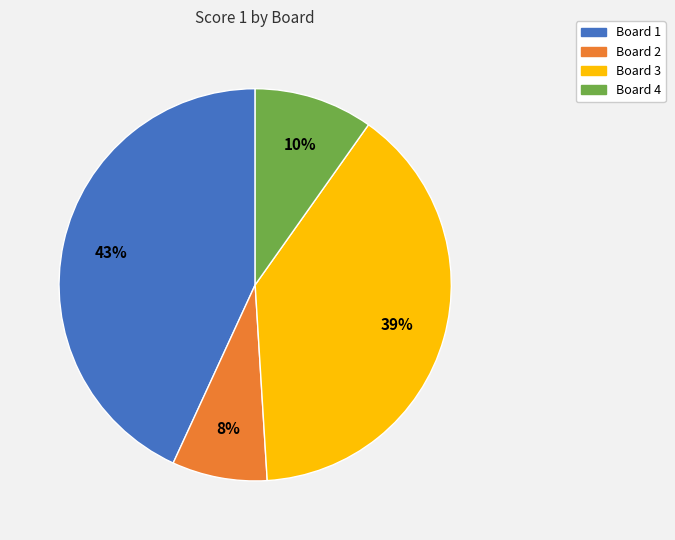

Rank the categories by value from highest to lowest.

Board 1, Board 3, Board 4, Board 2